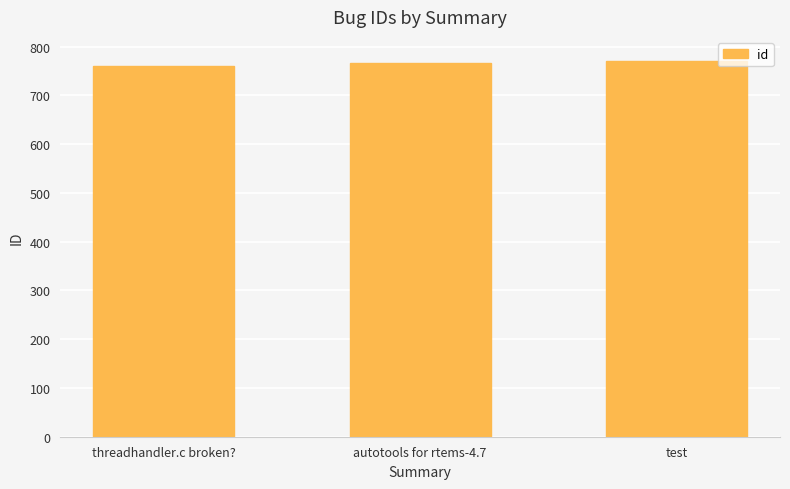

The chart shows a value of 770 at test. True or false?

True